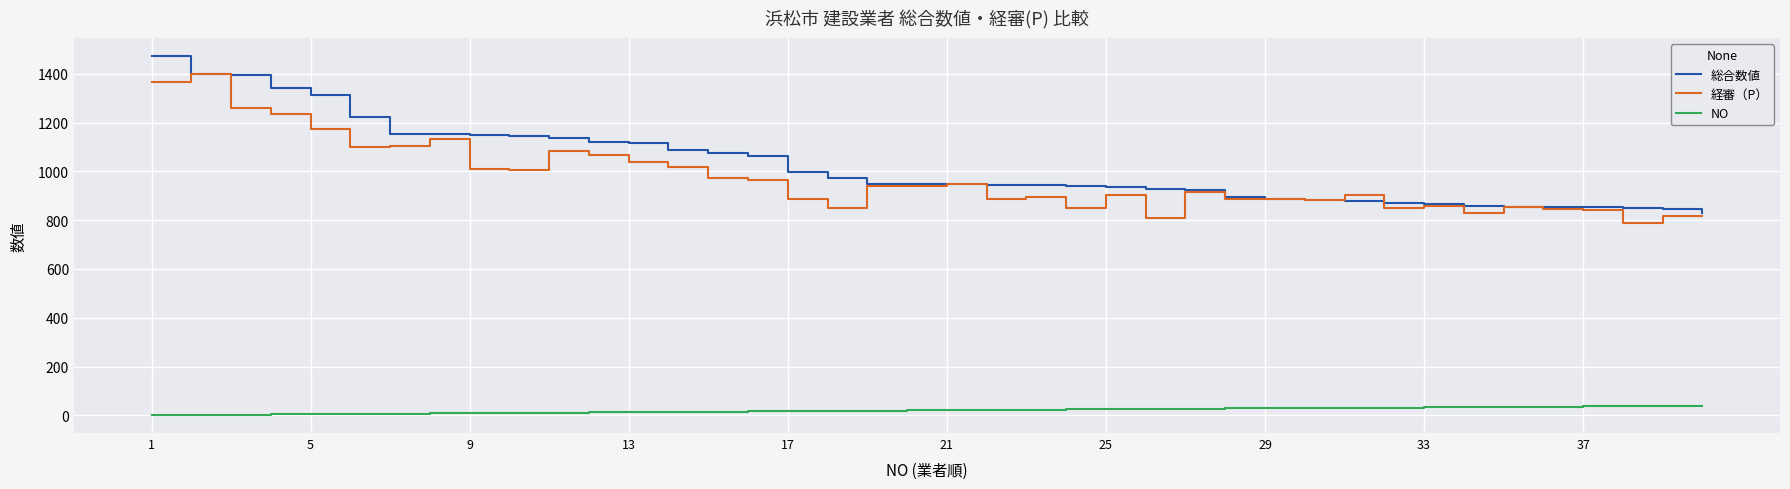

What is the difference between the maximum and minimum values in the NO series?

39